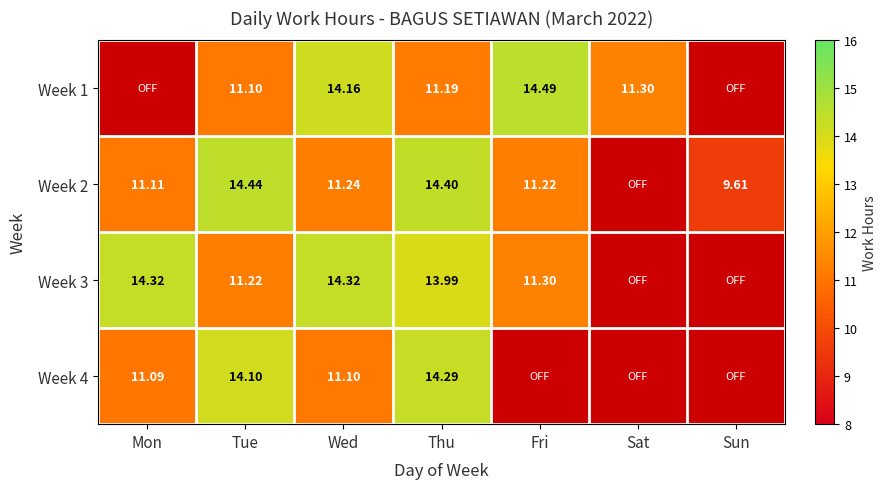

What is the difference between the highest and lowest values at Tue?

3.3